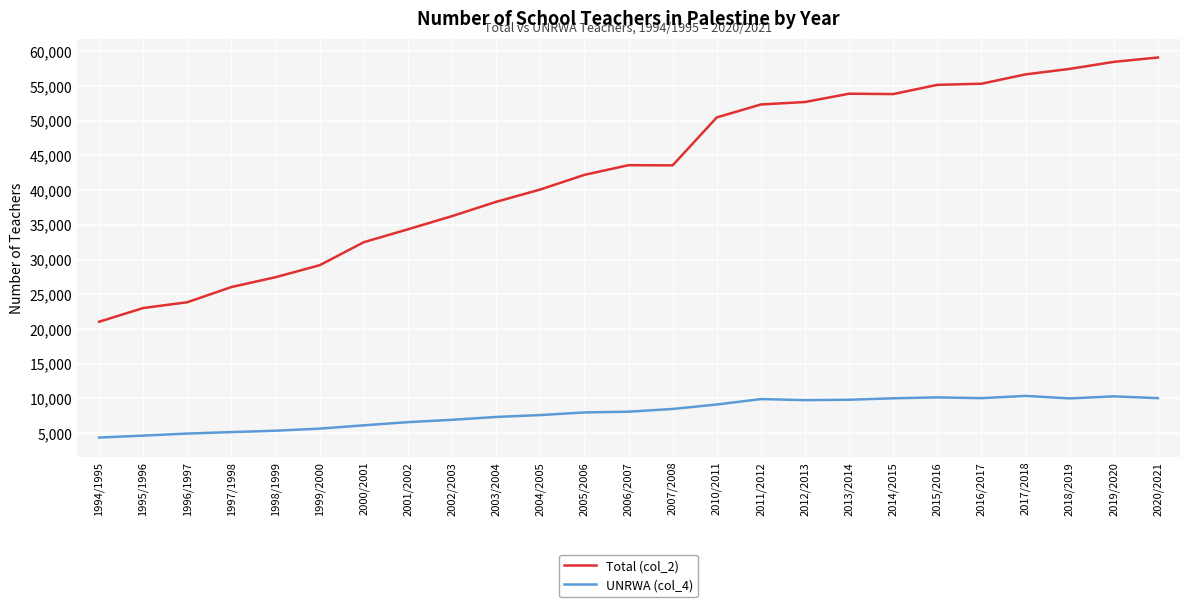

What is the smallest value displayed?

4370